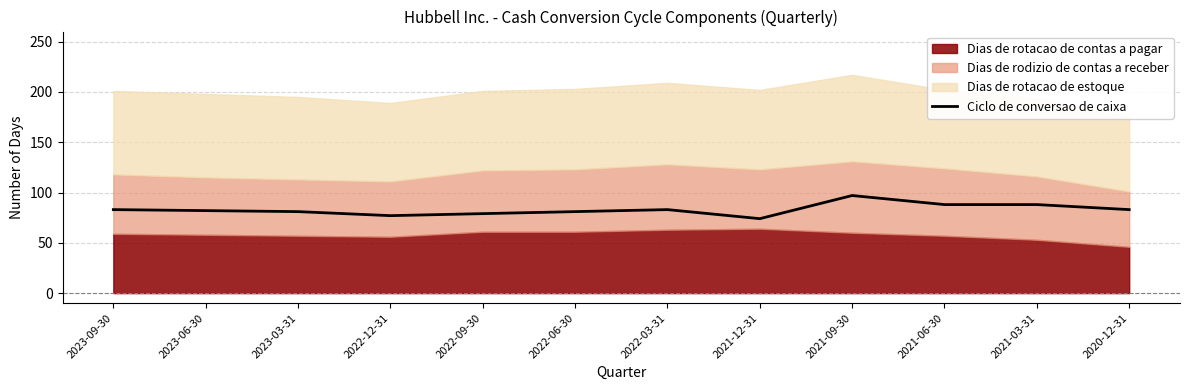

At which label is the value closest to 85?

2023-09-30